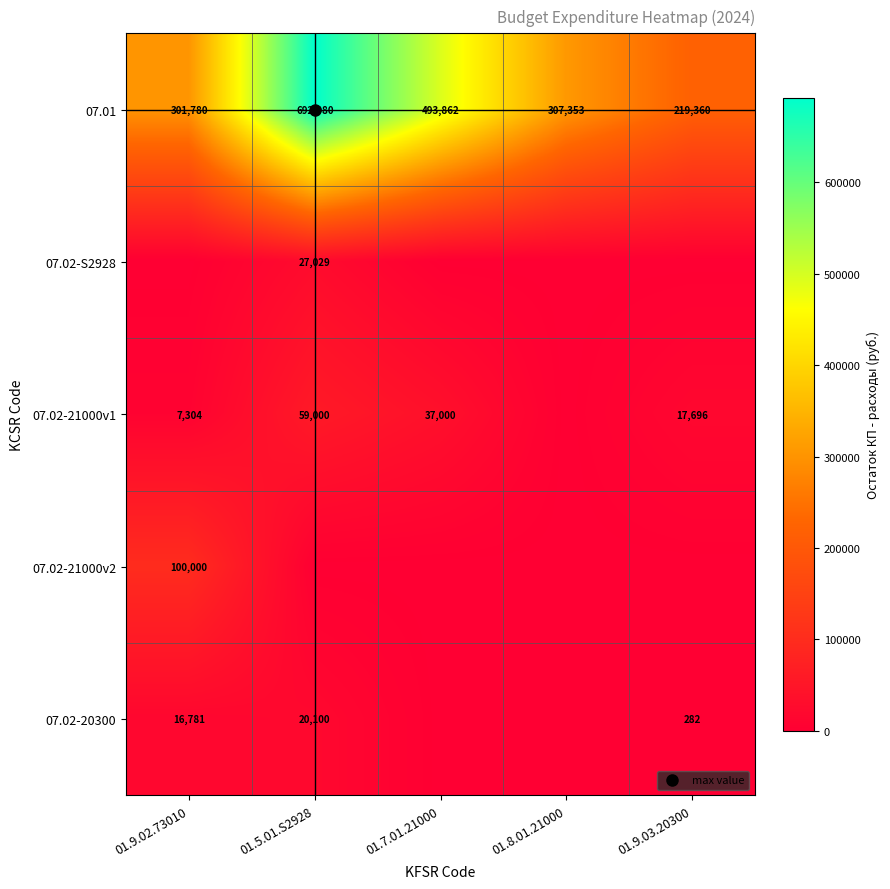

Rank the series by their maximum value, from lowest to highest.

07.02-20300, 07.02-S2928, 07.02-21000v1, 07.02-21000v2, 07.01